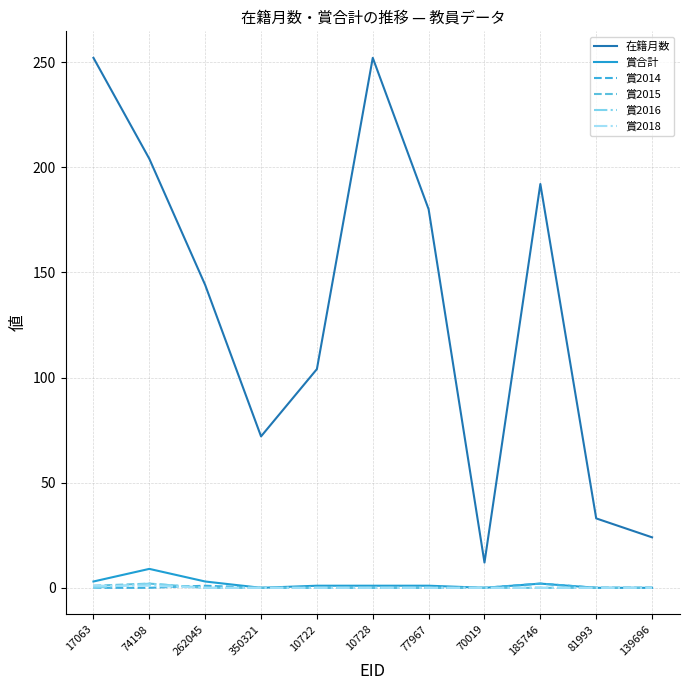

Does the chart have visible grid lines?

Yes